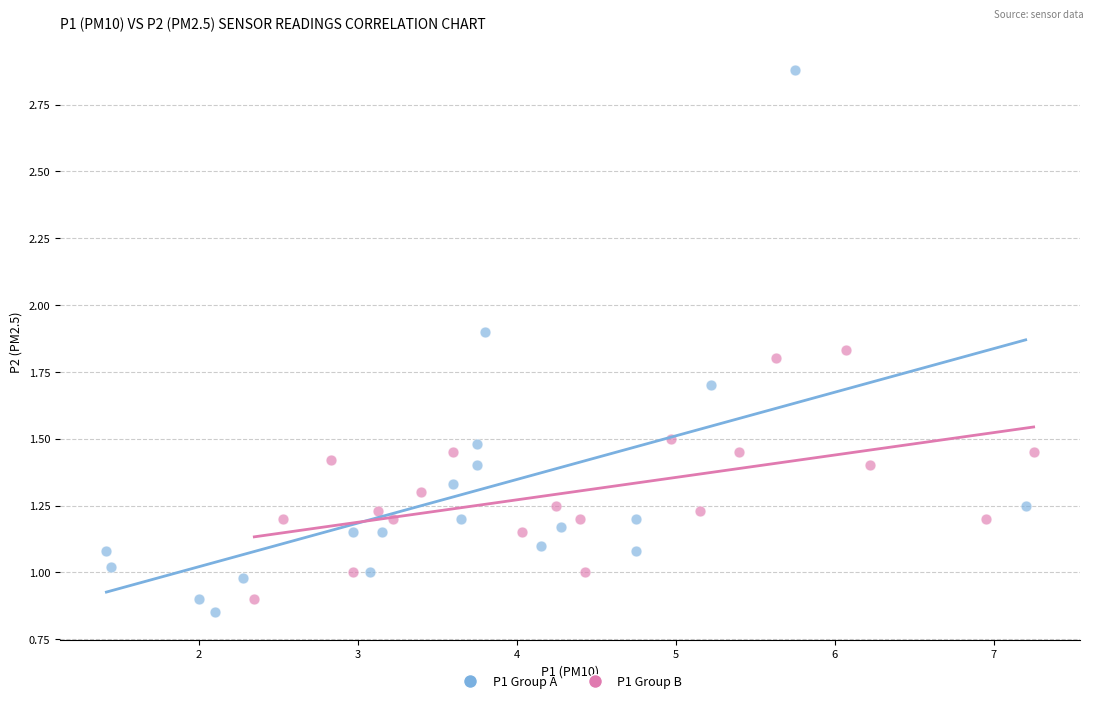

Which series contains the lowest Y value?

P1 Group A